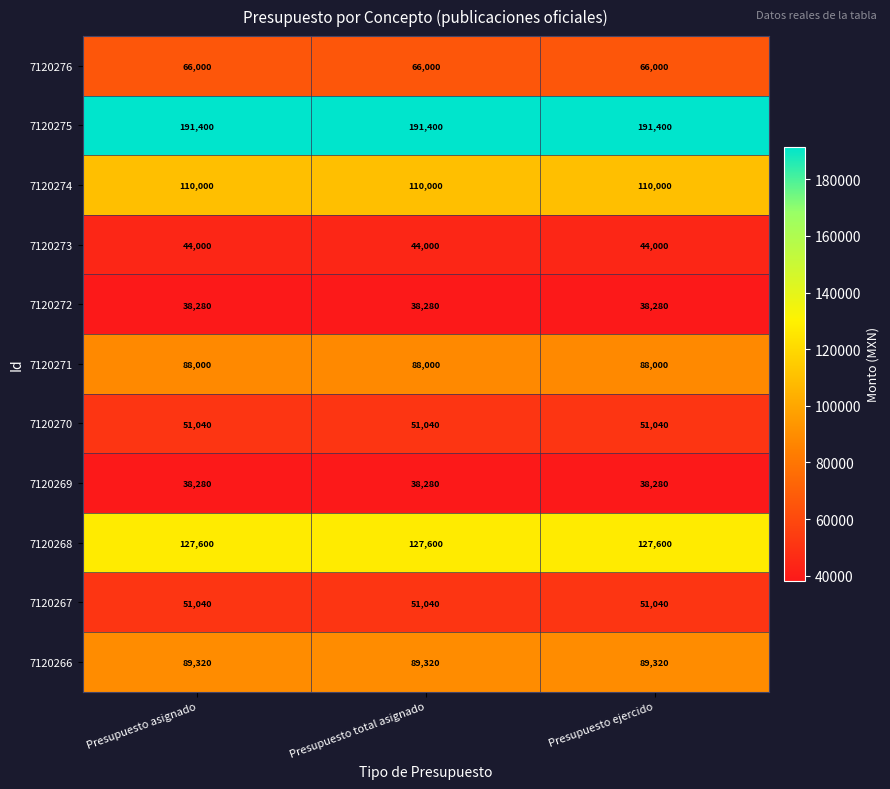

What is the approximate value of 7120275 at Presupuesto ejercido?

191400